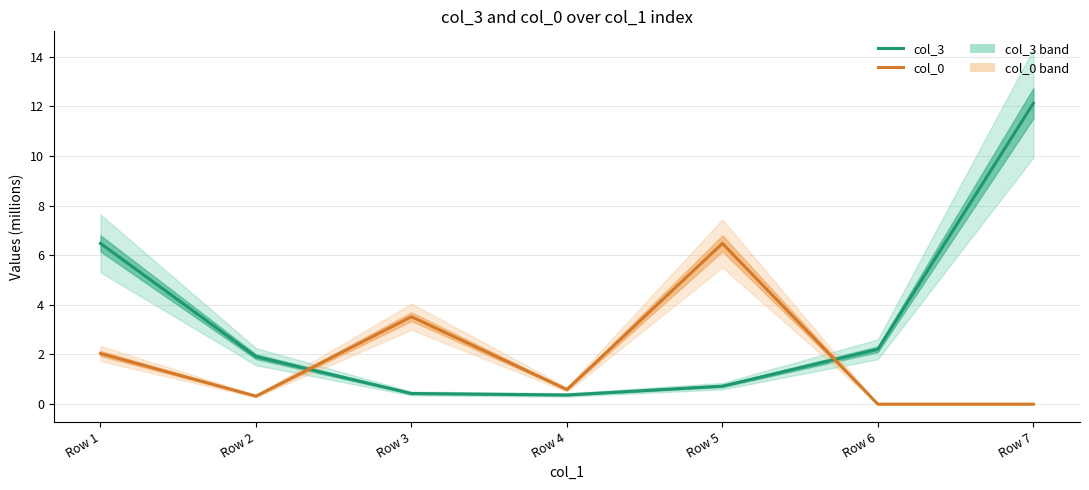

The col_0 series shows 0.8 at Row 1. True or false?

False